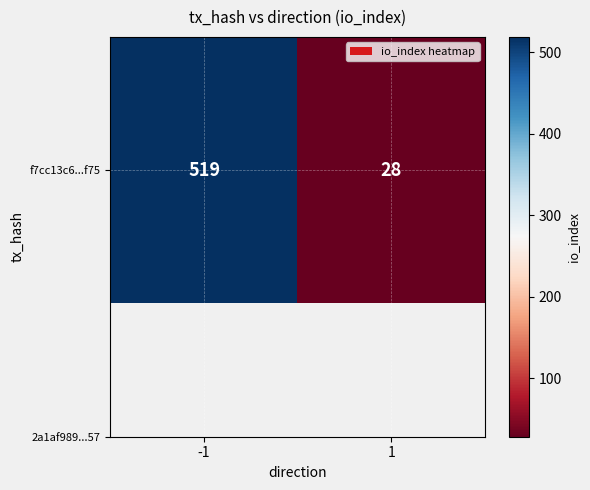

Reading left to right, list all the values displayed in this chart.

-1=519	1=28